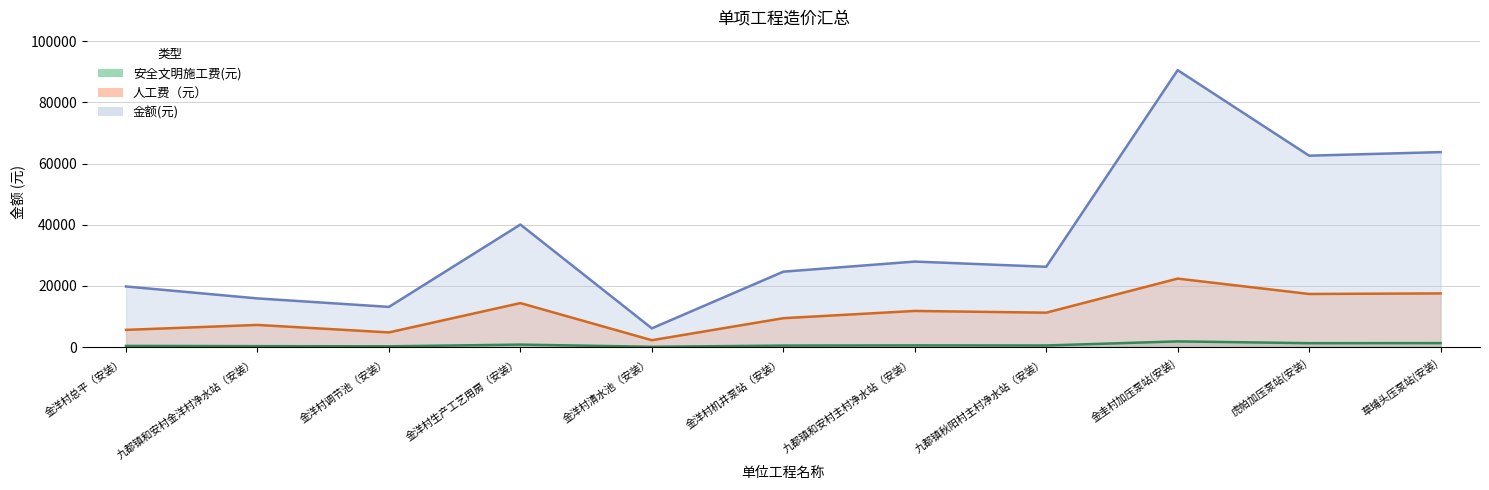

At 金洋村调节池（安装）, list the series in order from largest to smallest.

金额(元), 人工费（元）, 安全文明施工费(元)